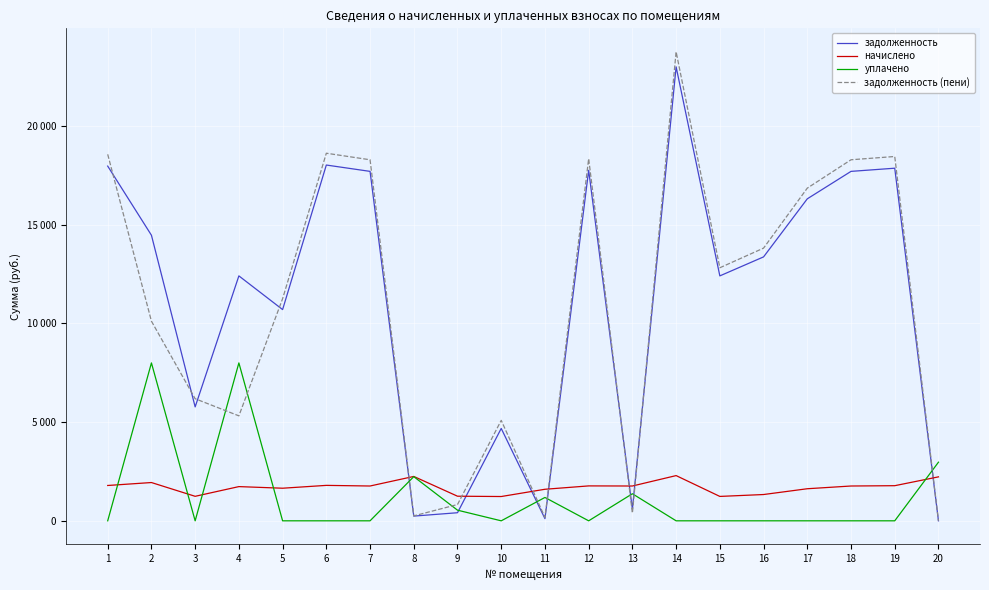

What are all the series names shown in the legend?

задолженность, начислено, уплачено, задолженность (пени)